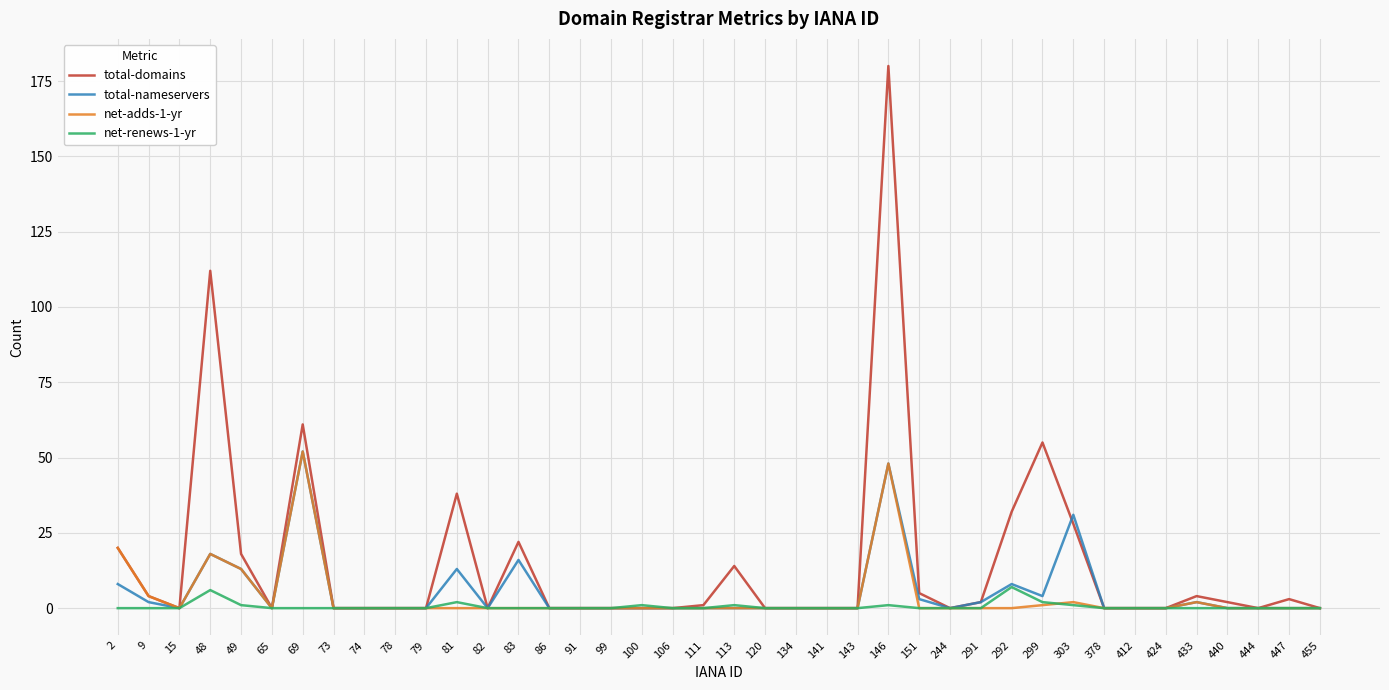

What are all the series names shown in the legend?

total-domains, total-nameservers, net-adds-1-yr, net-renews-1-yr